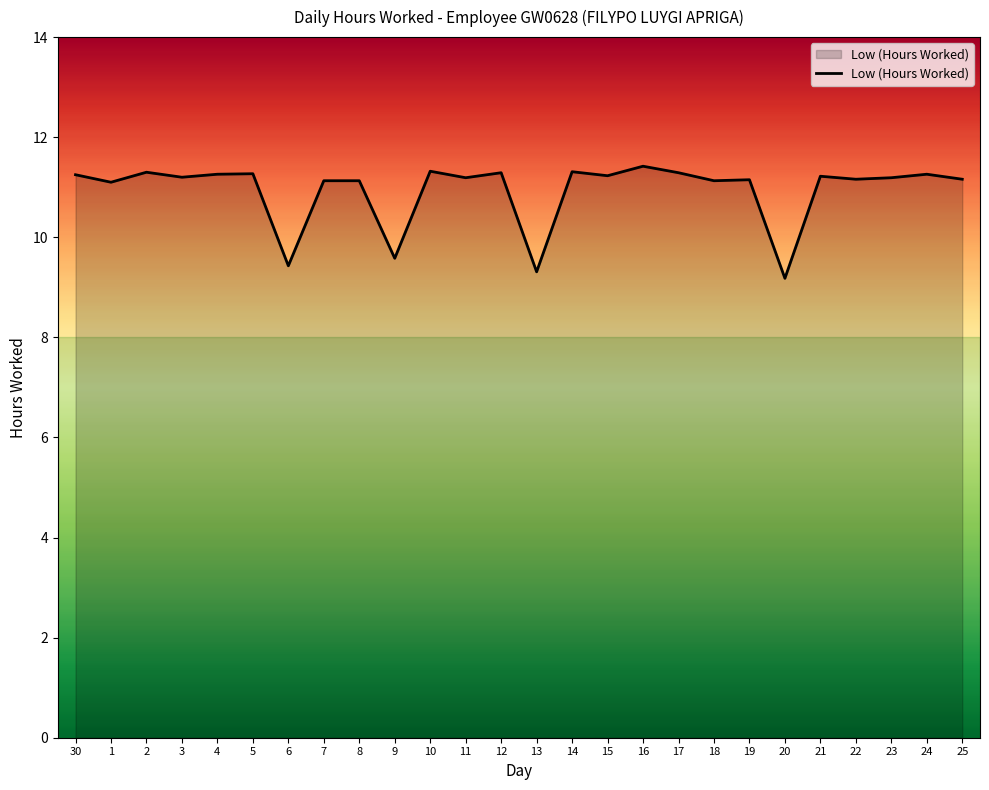

What is the average value?

10.9